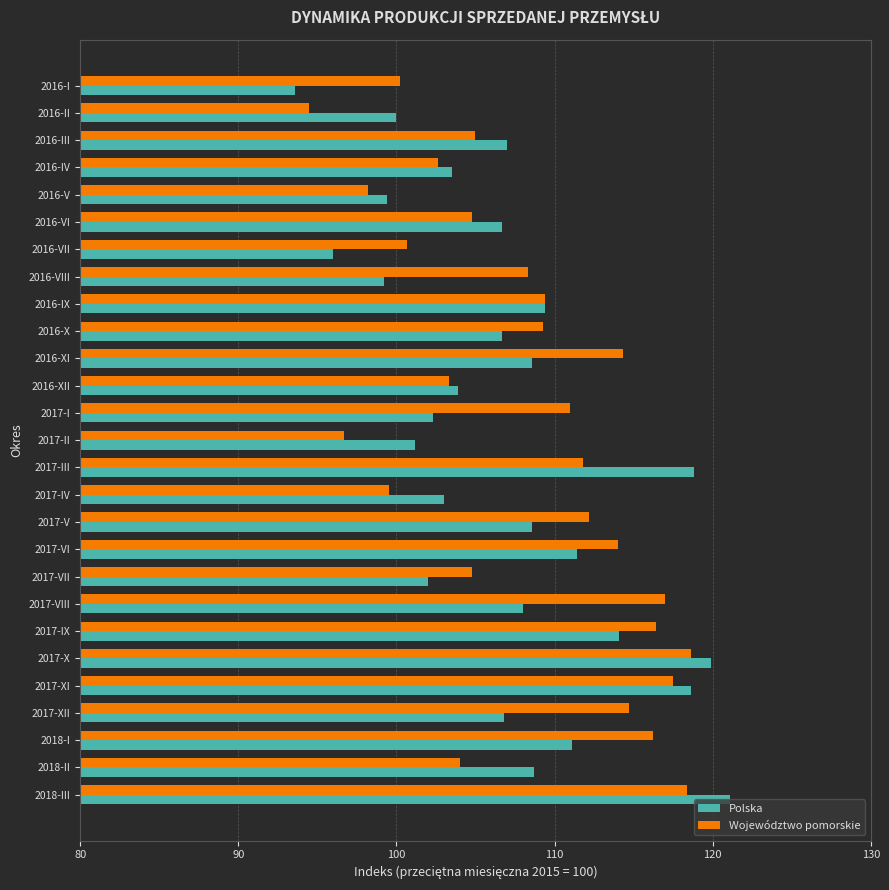

At which category does the chart reach its peak across all series?

2018-III